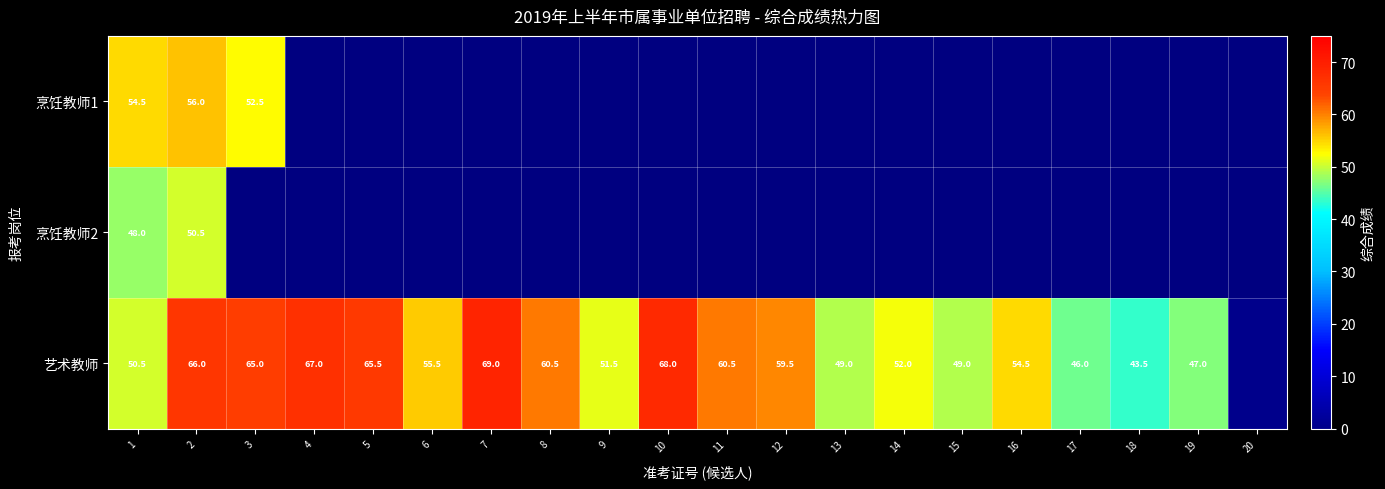

What is the difference between the highest and lowest values at 2?

15.5